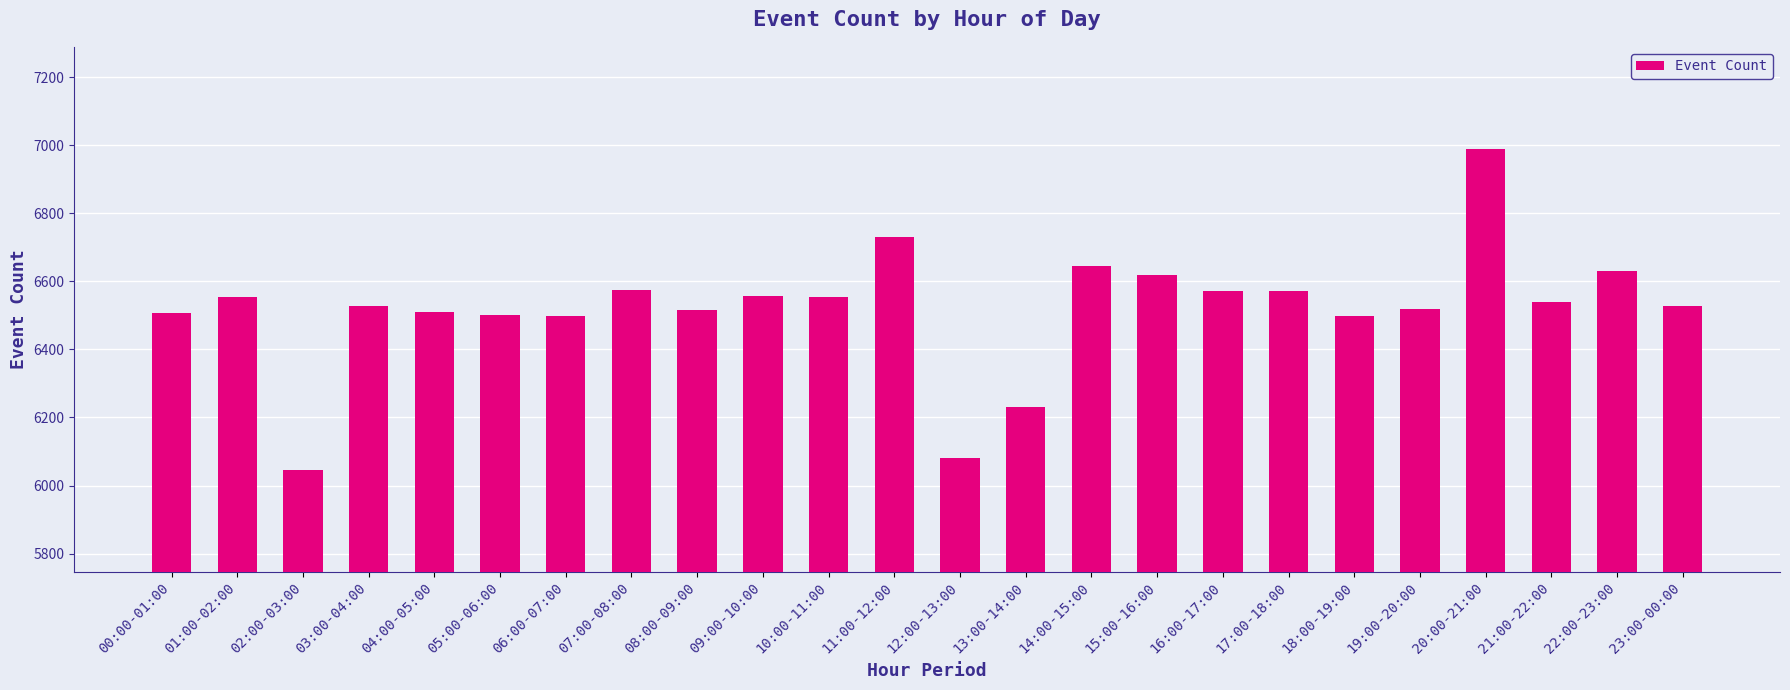

What is the label of the 6th bar from the right?

18:00-19:00